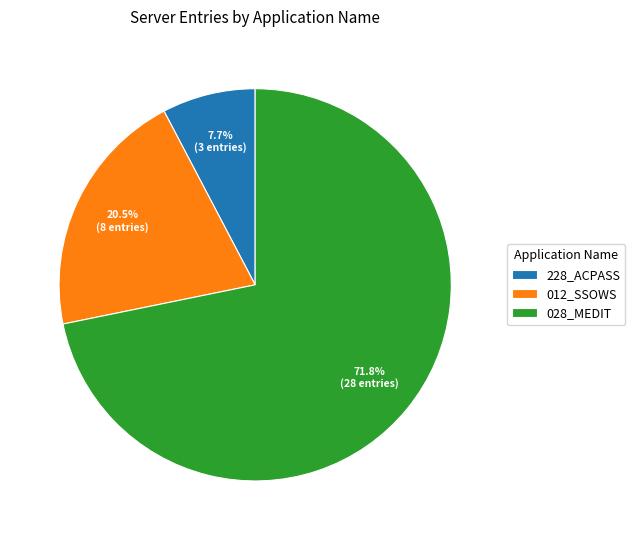

What percentage is NOT represented by 012_SSOWS?

79.5%